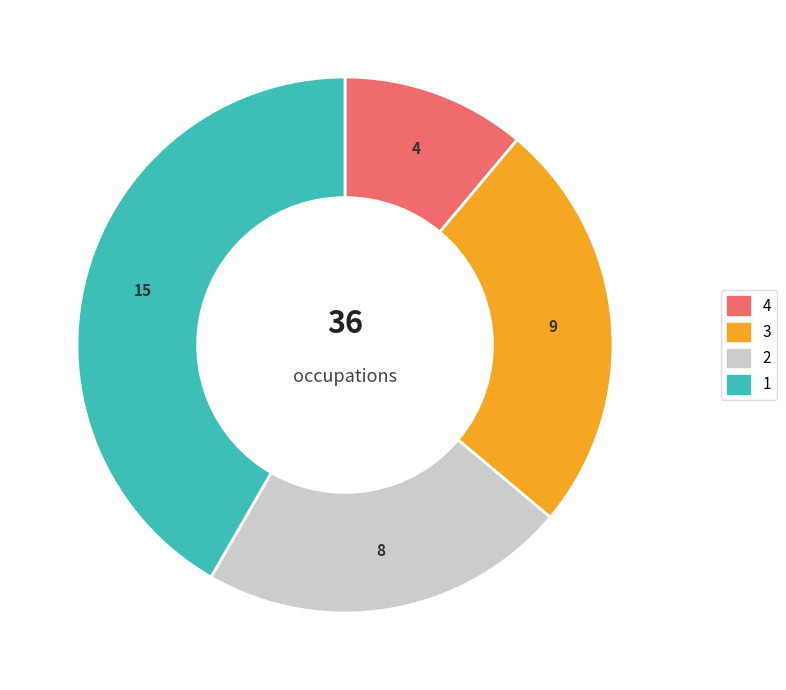

Count the number of slices in the pie.

4